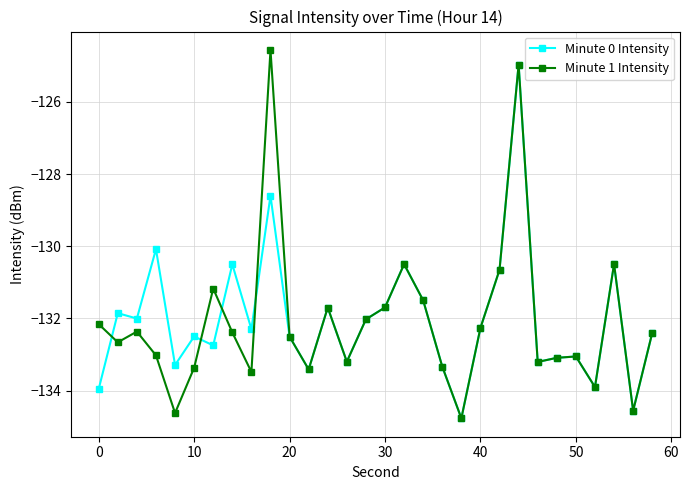

What is the greatest value displayed?

-124.6